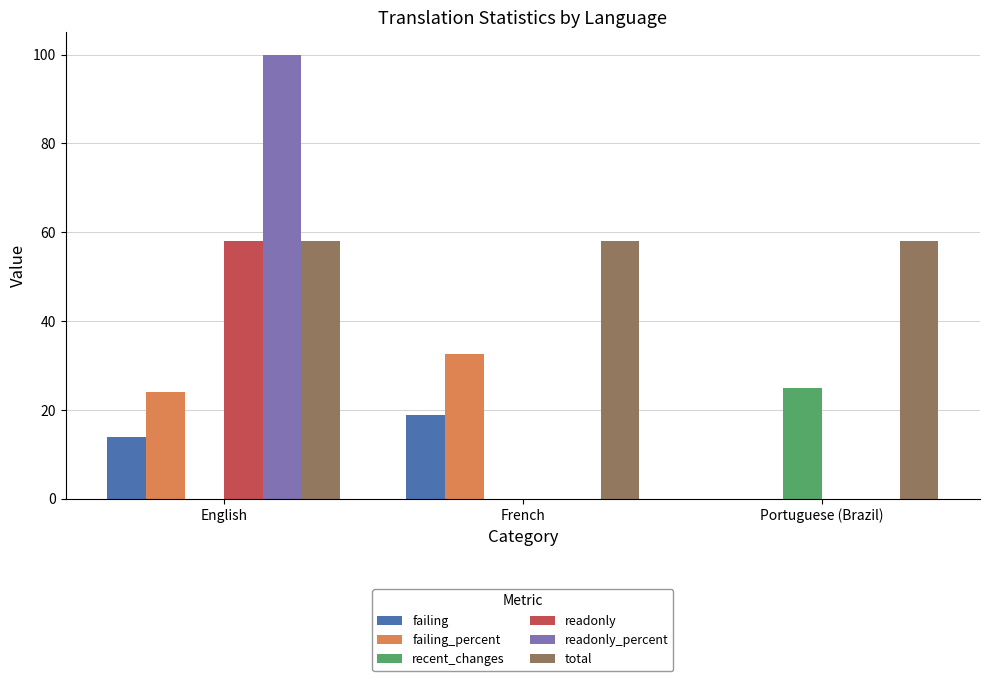

Reading left to right, extract all data points from this chart.

failing: 14.0	19.0	0.0
failing_percent: 24.1	32.7	0.0
recent_changes: 0.0	0.0	25.0
readonly: 58.0	0.0	0.0
readonly_percent: 100.0	0.0	0.0
total: 58.0	58.0	58.0